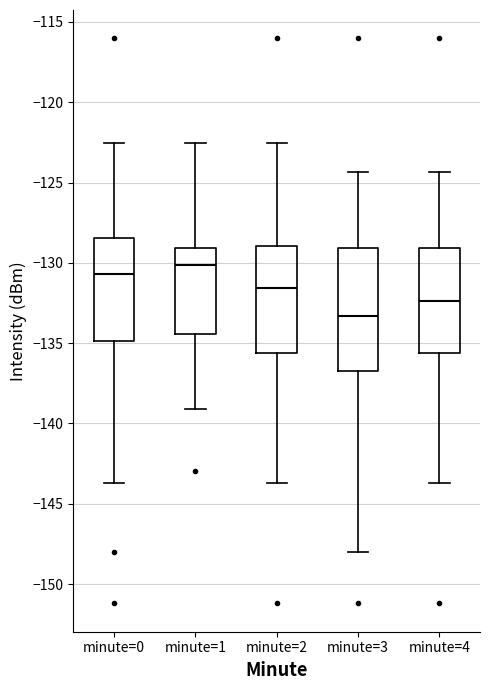

Reading left to right, transcribe this box plot: for each box, give where its median line is, the range the box spans, and where its two whiskers end, as read against the y-axis. The values are not printed on the chart, so give them approximately, as read against the axis.

minute=0: median -130.5, box -135.0 to -128.5, whiskers -143.5 to -122.5
minute=1: median -130.0, box -134.5 to -129.0, whiskers -139.0 to -122.5
minute=2: median -131.5, box -135.5 to -129.0, whiskers -143.5 to -122.5
minute=3: median -133.5, box -136.5 to -129.0, whiskers -148.0 to -124.5
minute=4: median -132.5, box -135.5 to -129.0, whiskers -143.5 to -124.5